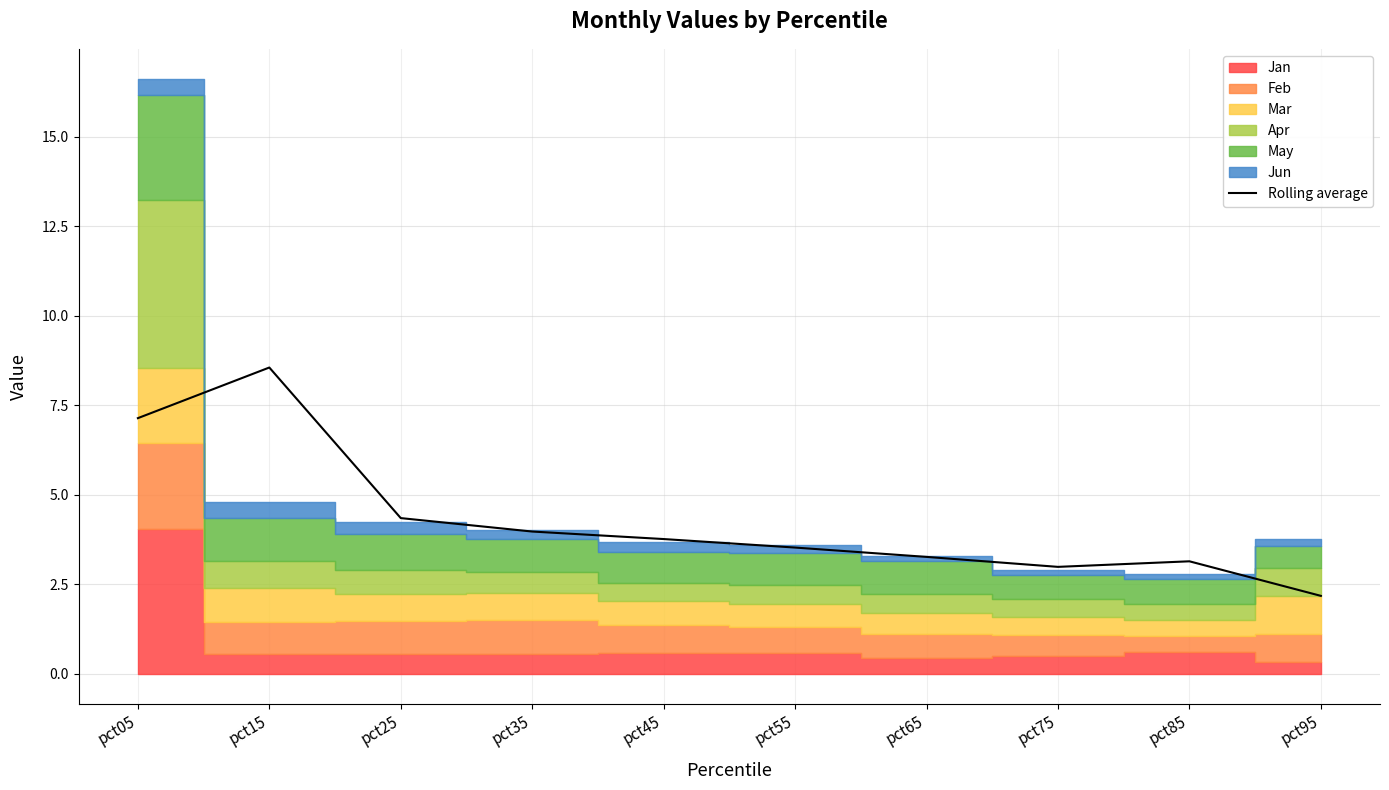

List the labels in order of value, smallest first.

pct95, pct75, pct85, pct65, pct55, pct45, pct35, pct25, pct05, pct15